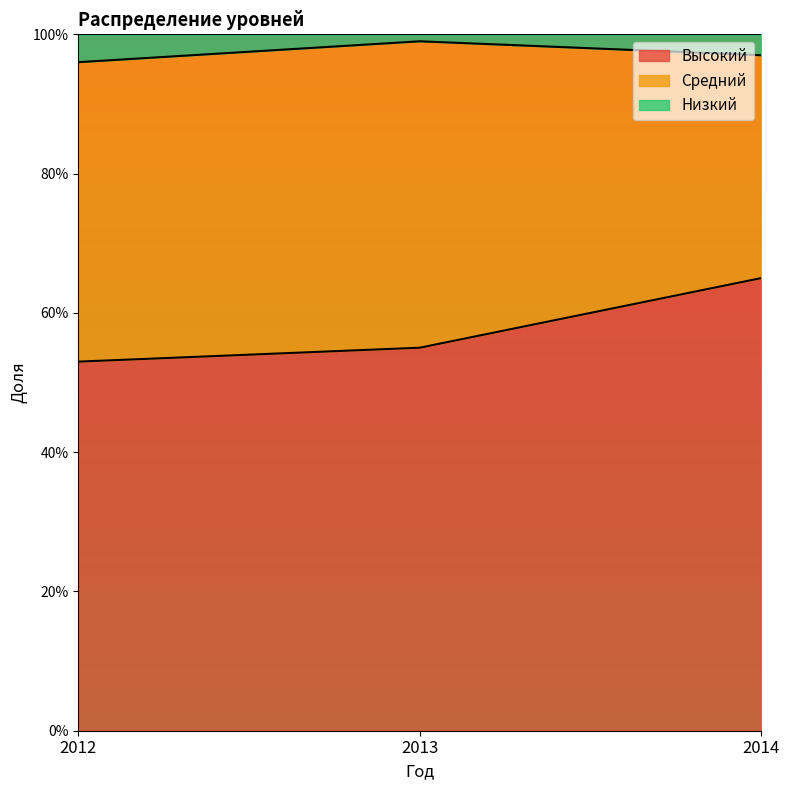

True or false: Высокий has a value of 0.5 at 2012.

True